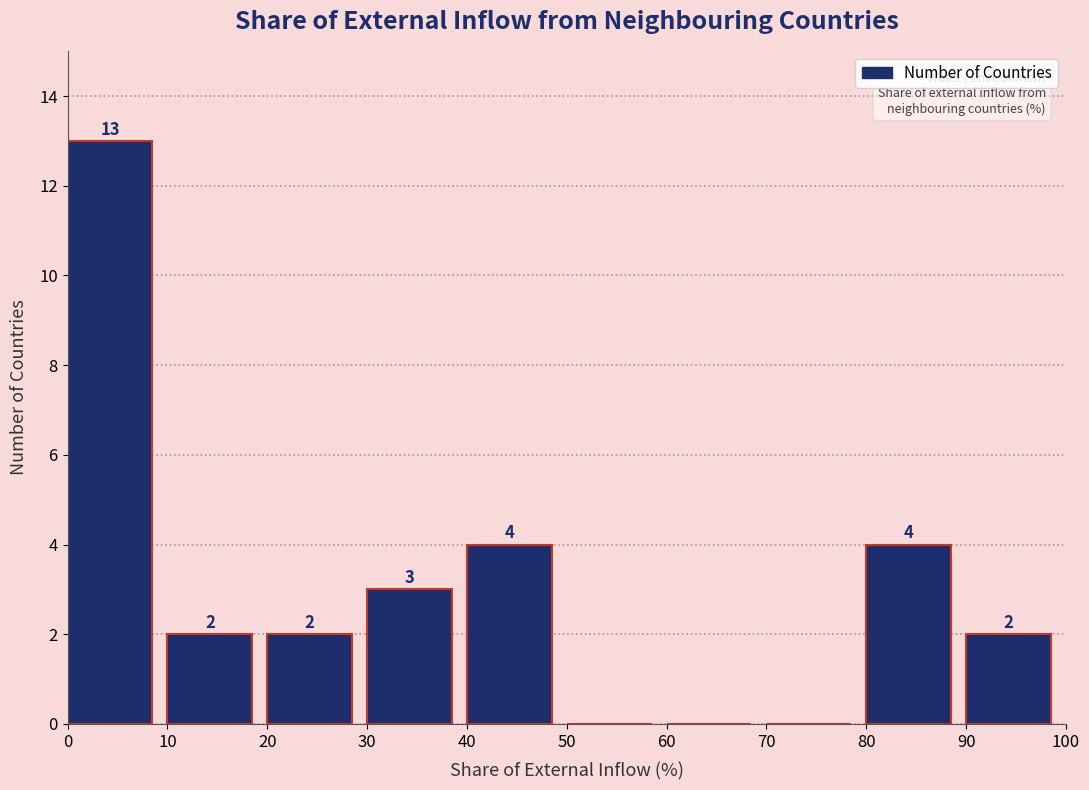

Over which range of the x-axis is the bar tallest?

0 to 10